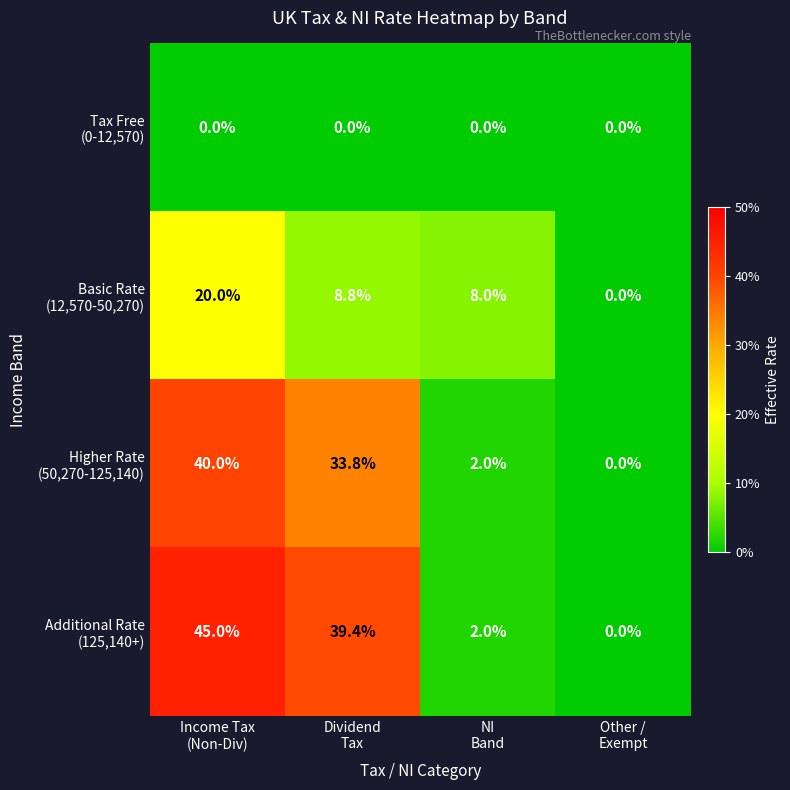

What is the total value across all series at NI
Band?

12.0